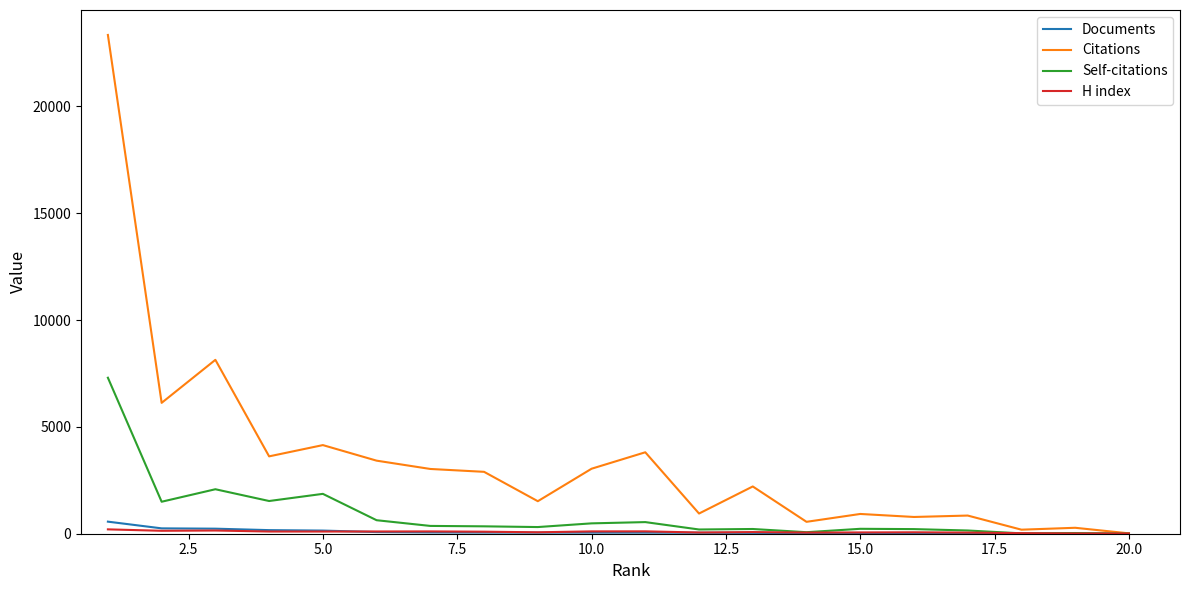

Which series has the largest range (max minus min)?

Citations